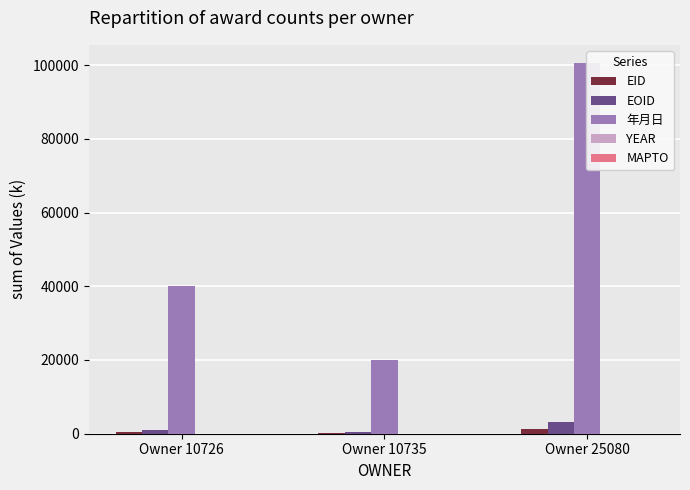

Between Owner 10735 and Owner 25080, which series saw the biggest shift?

年月日